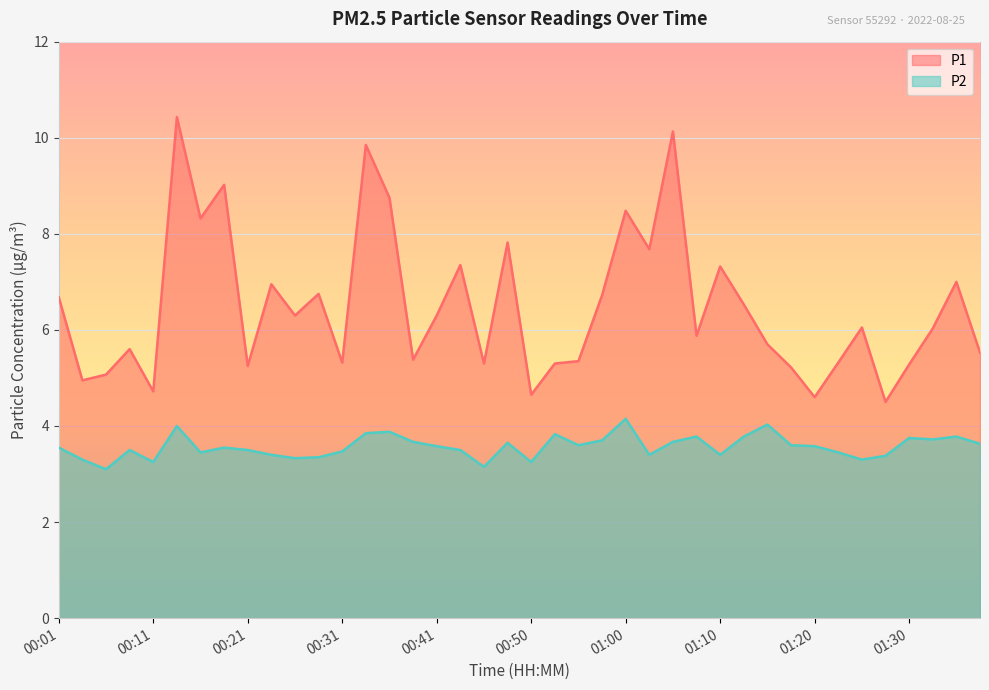

How many interior local valleys does the P1 series have?

13